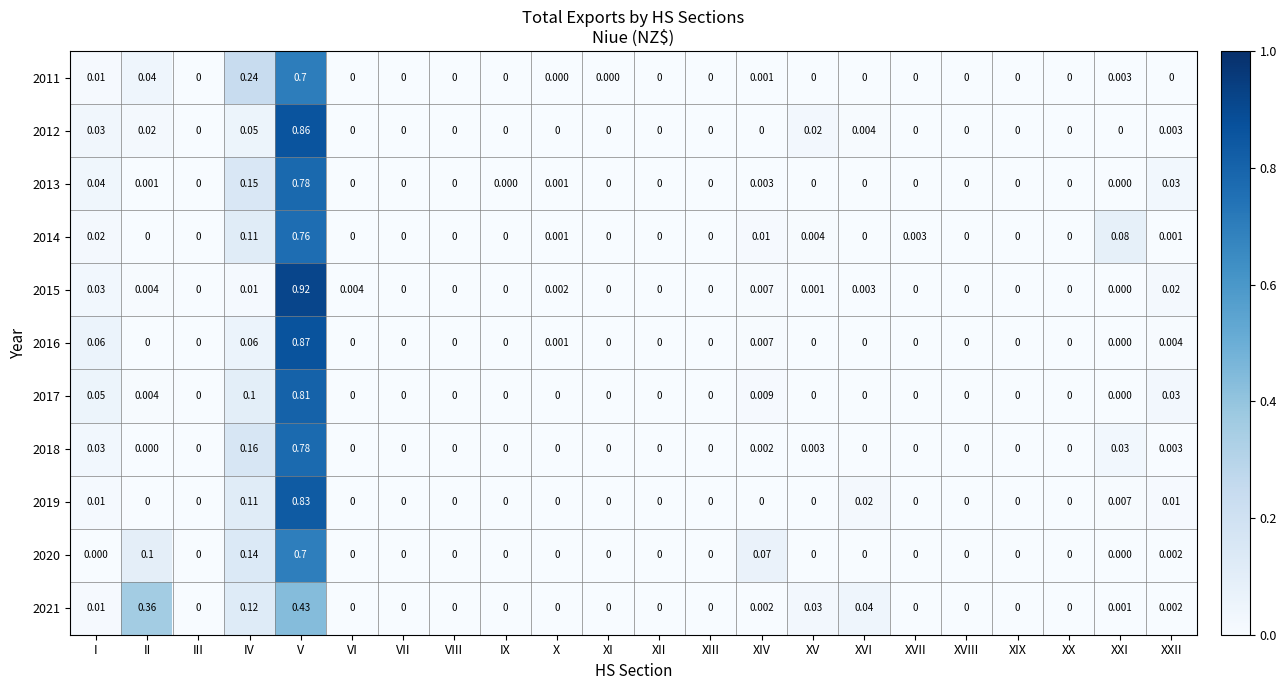

At which category is the sum across all series the highest?

V